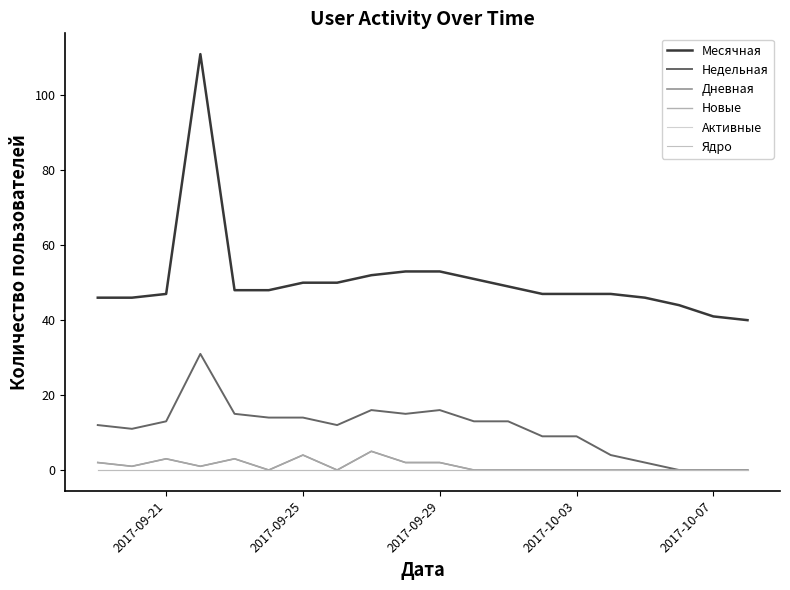

True or false: Недельная and Активные cross at least once.

False